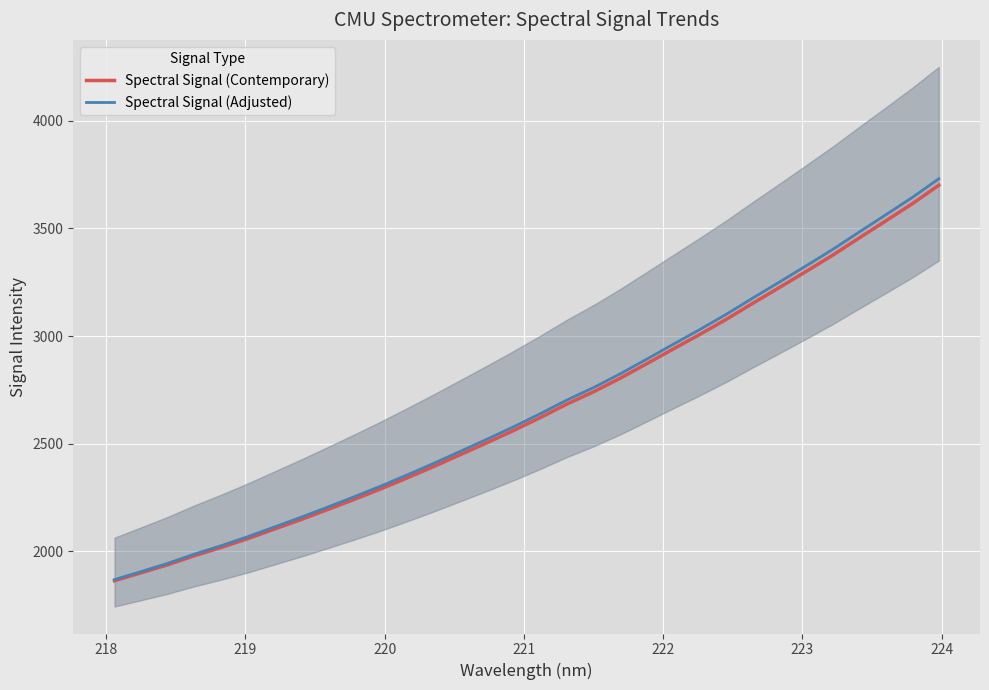

True or false: Spectral Signal (Contemporary) and Spectral Signal (Adjusted) cross at least once.

False